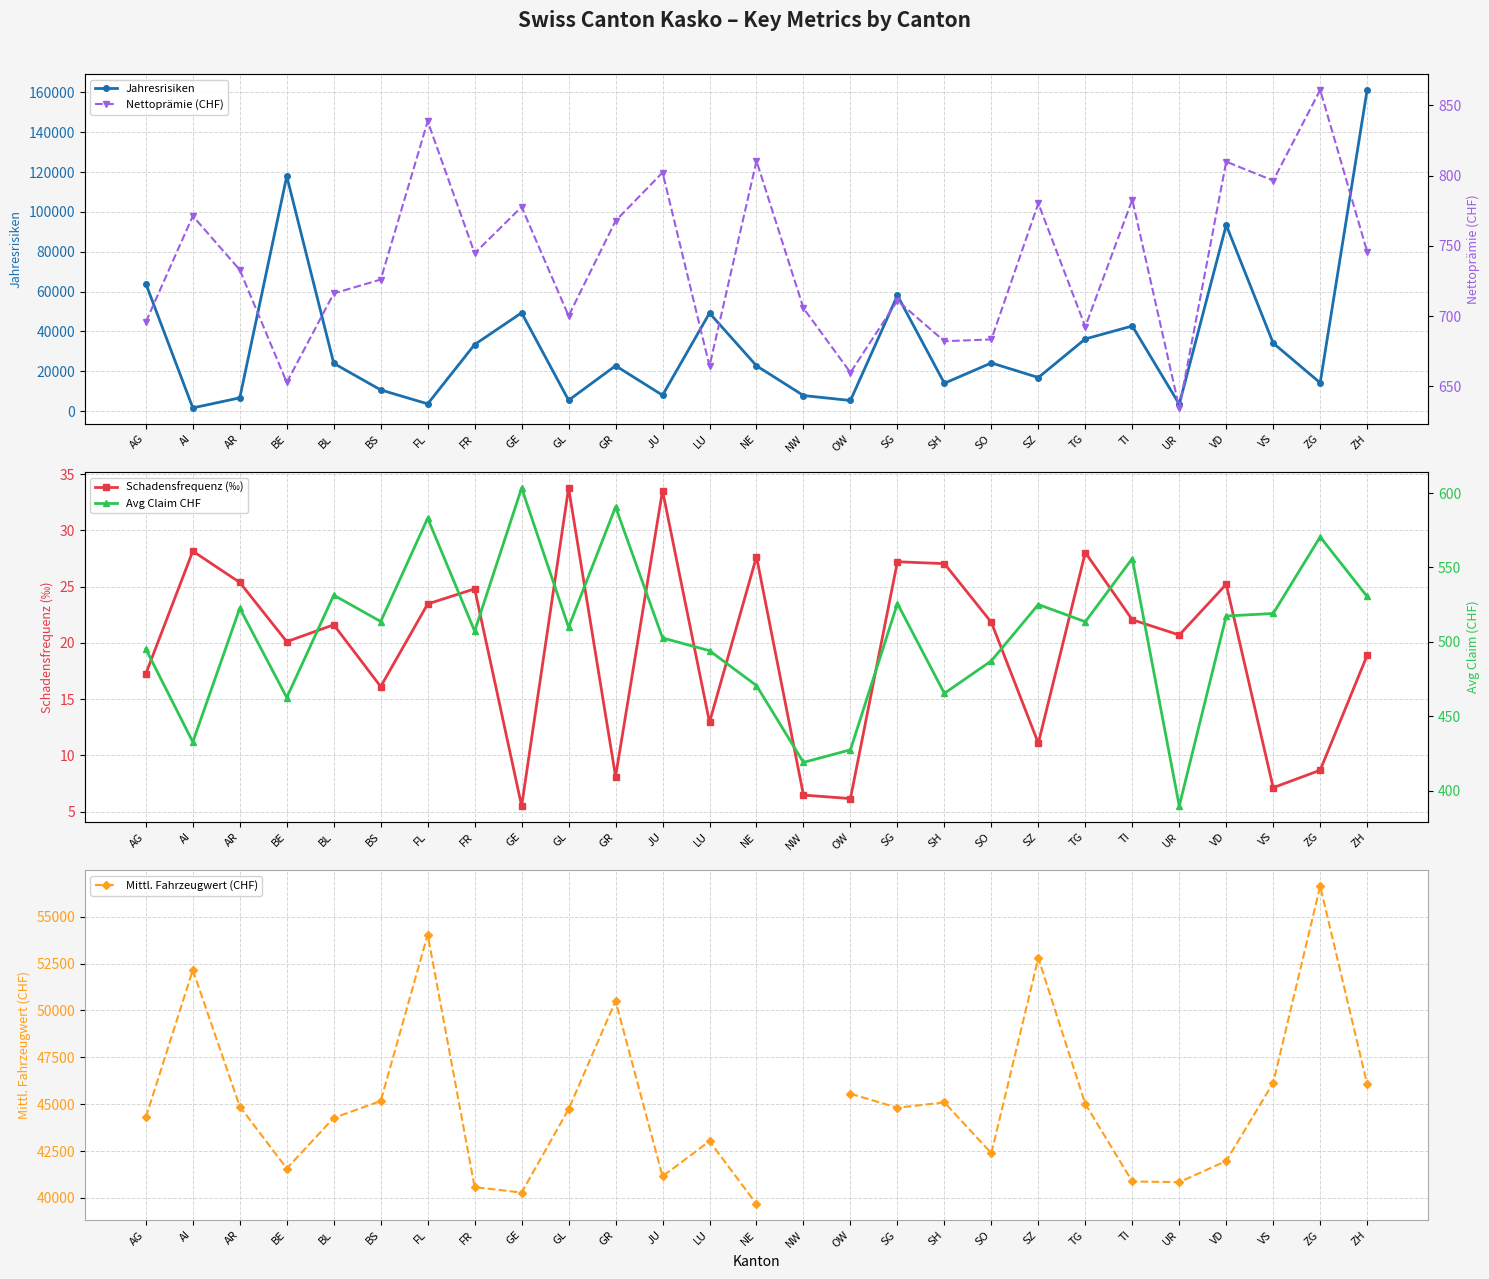

The value of Avg Claim CHF at SZ is 525.1. True or false?

True